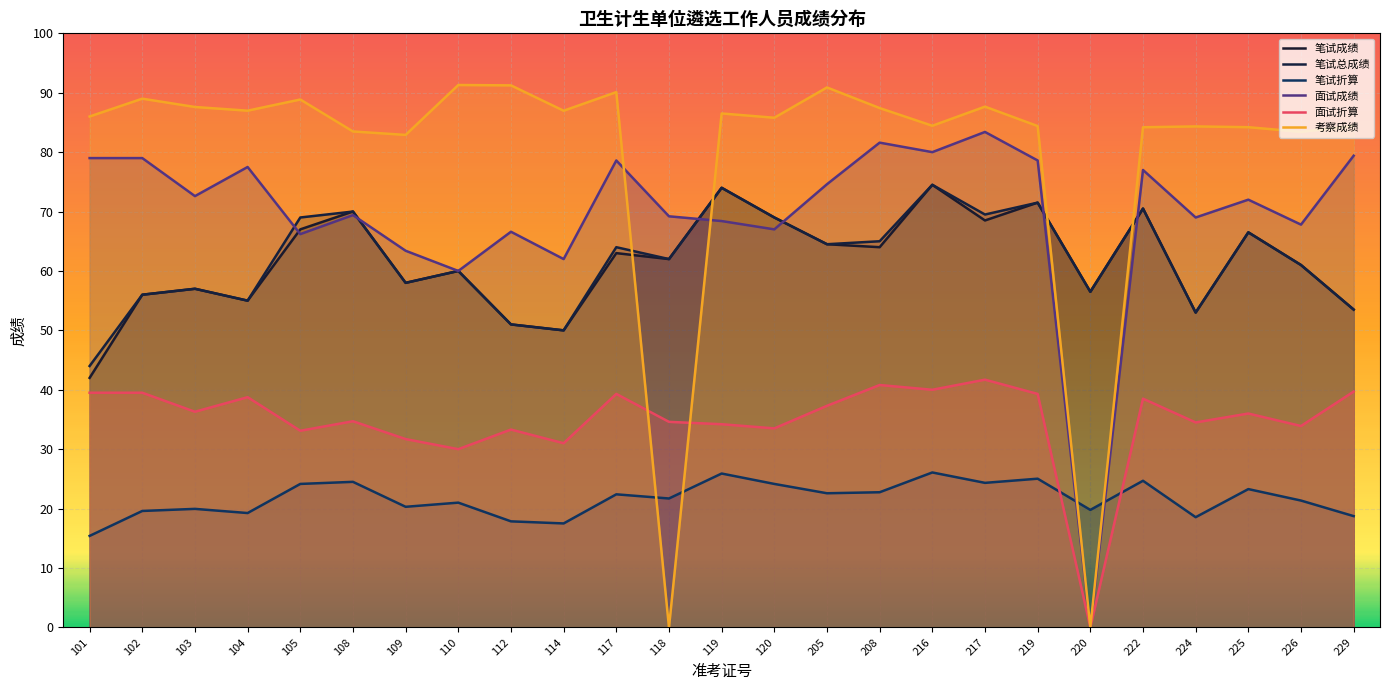

What is the spread (max minus min) of values at 226?

62.1